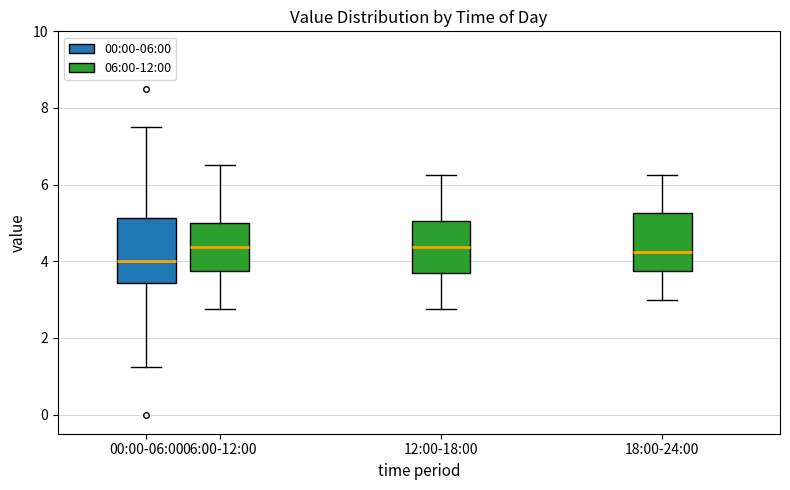

Which box's median line is the lowest?

00:00-06:00